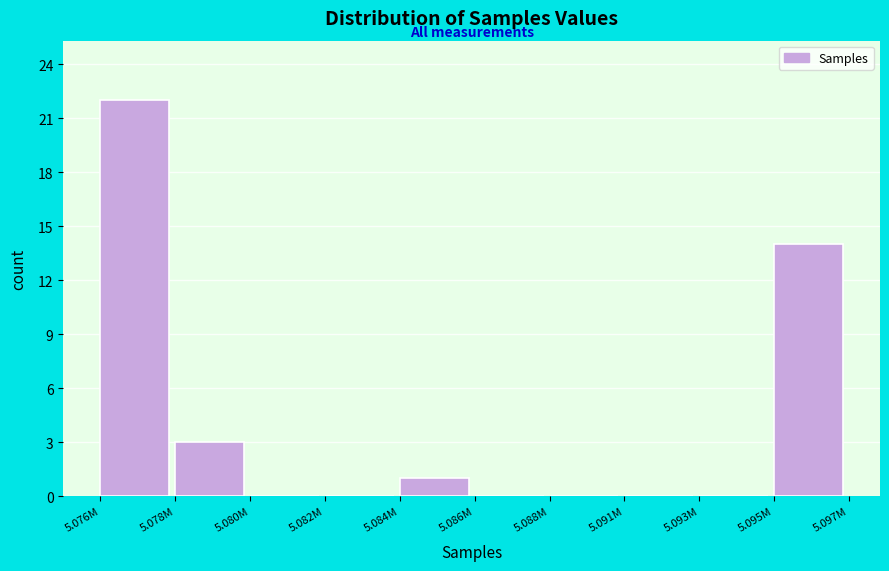

Reading left to right, transcribe all the data shown in this chart.

5.076M=22	5.078M=3	5.080M=0	5.082M=0	5.084M=1	5.086M=0	5.088M=0	5.091M=0	5.093M=0	5.095M=14